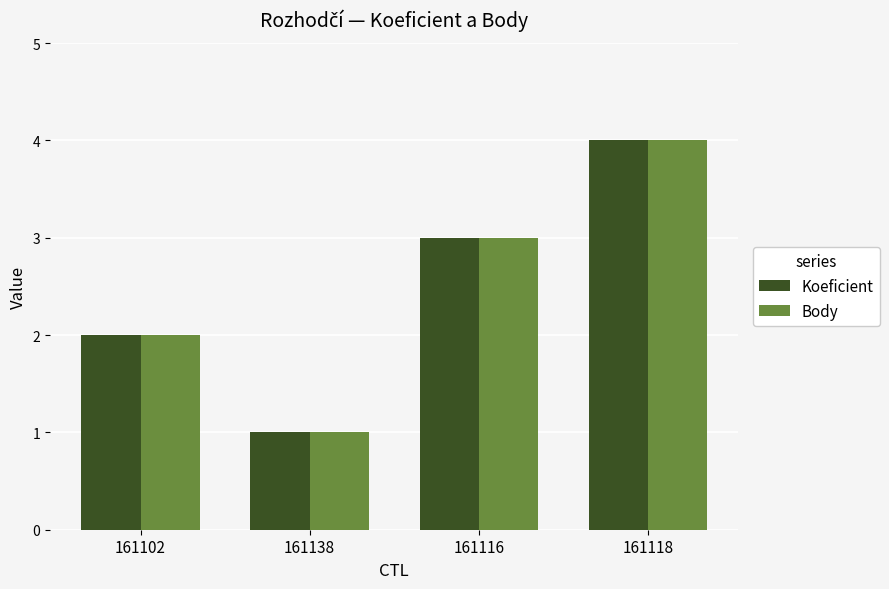

What is the greatest value displayed?

4